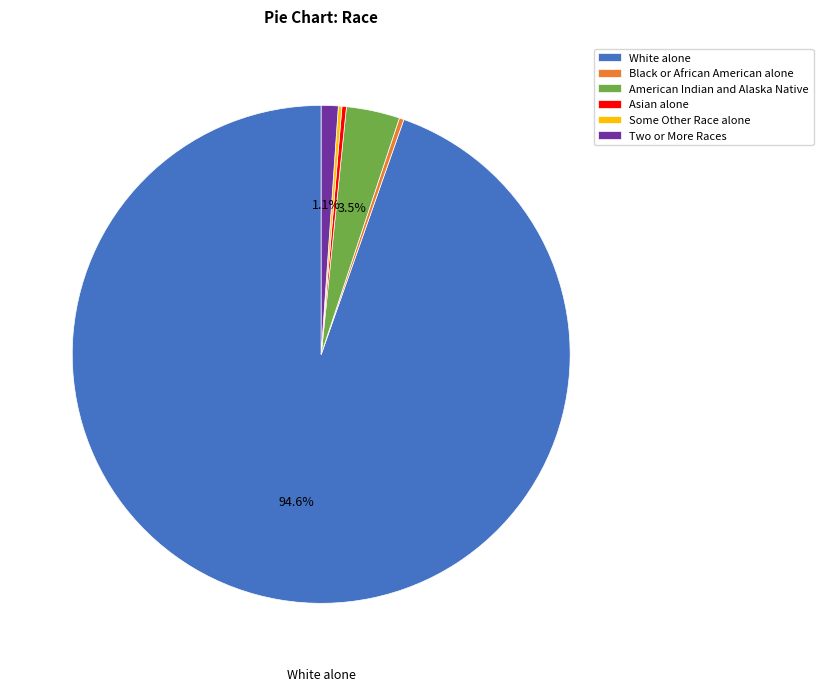

Approximately how many times larger is the value at Asian alone compared to Black or African American alone?

1.0